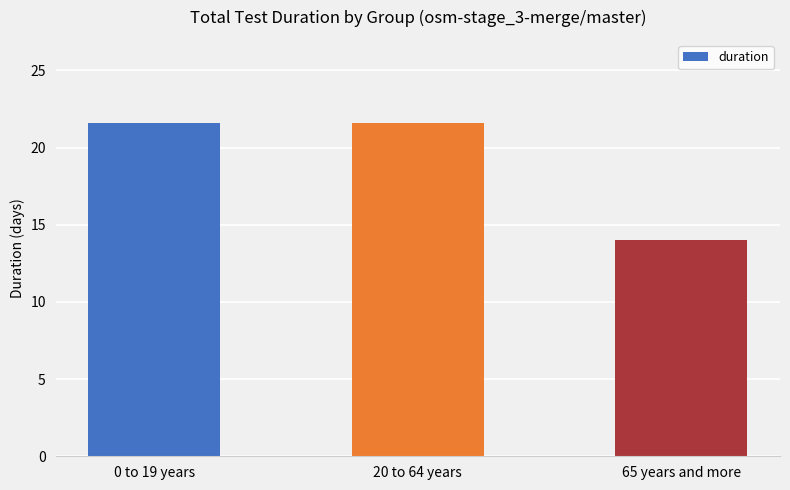

What is the difference between the maximum and minimum values?

7.6